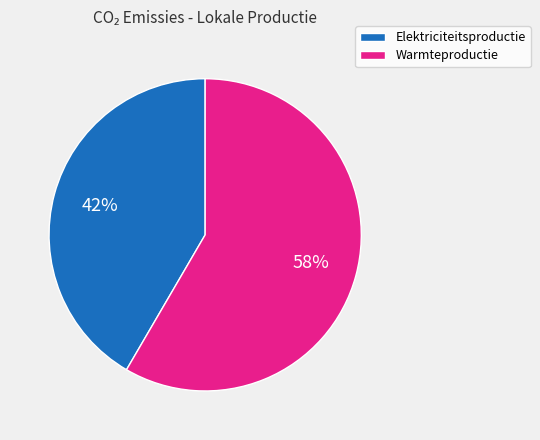

Which has a higher value, Elektriciteitsproductie or Warmteproductie?

Warmteproductie